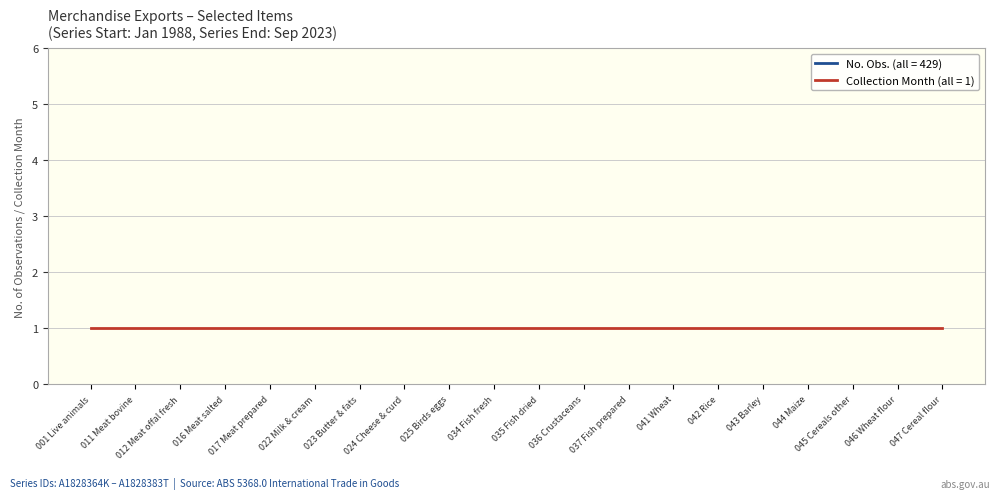

What is the value of the No. Obs. point at the 3rd from the left?

429